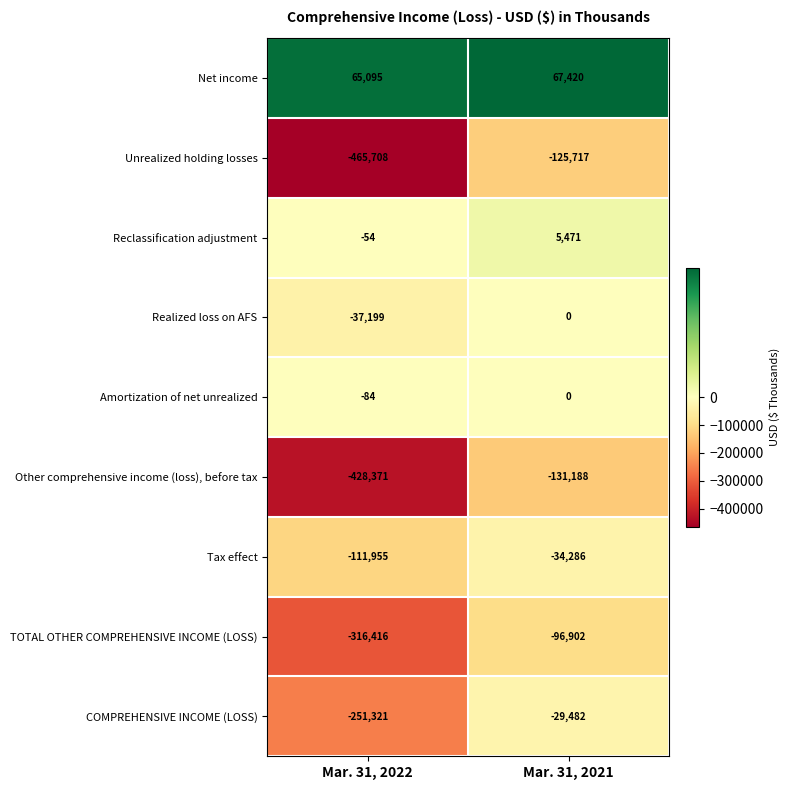

The value of Net income at Mar. 31, 2021 is 67420. True or false?

True